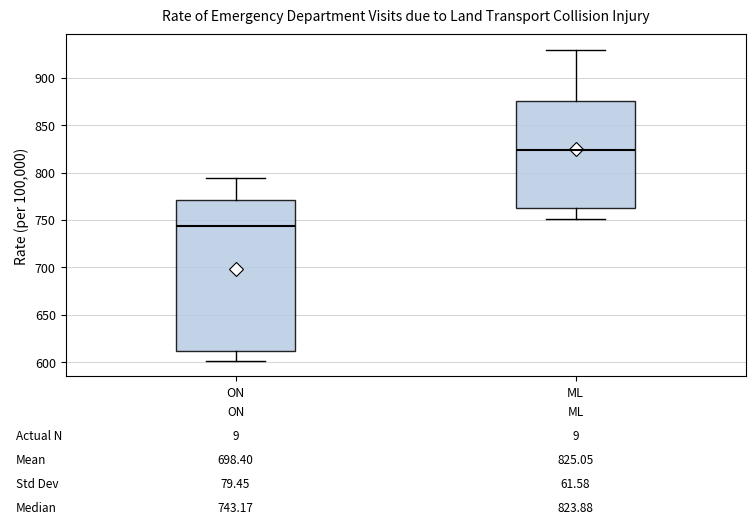

Which box has the lowest median line?

ON